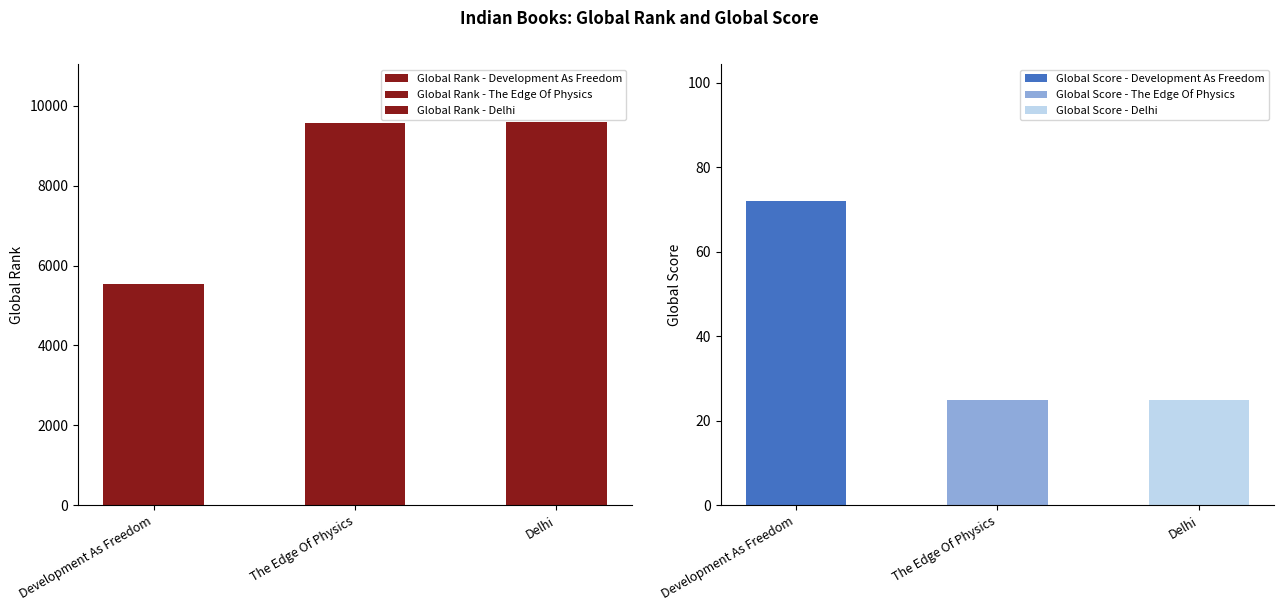

What is the total value across all series at Delhi?

9629